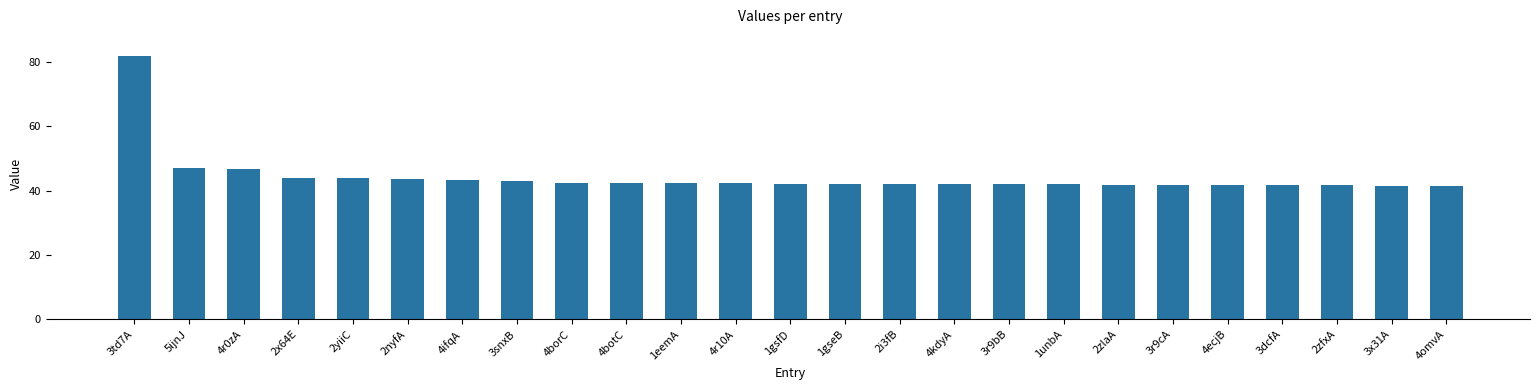

What is the difference between the values at 4r0zA and 3snxB?

3.9